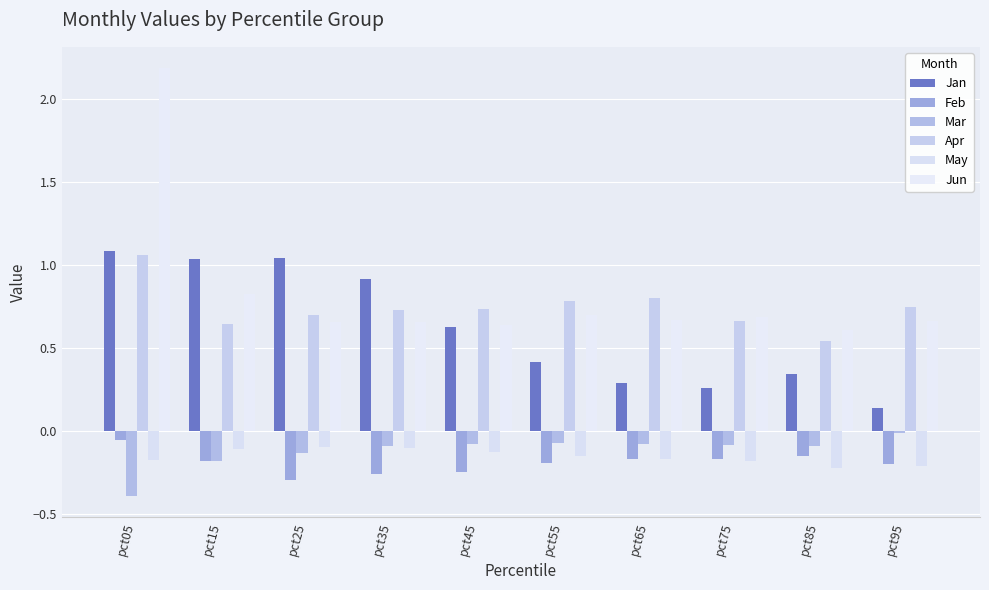

How many bars are there in total?

60